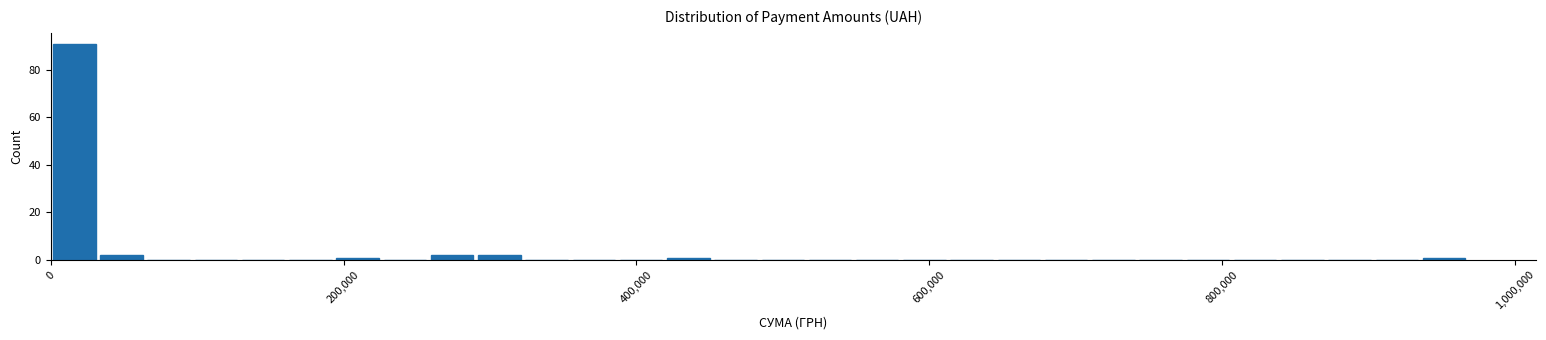

Read against the x-axis, roughly where is the centre of the tallest bar?

20000